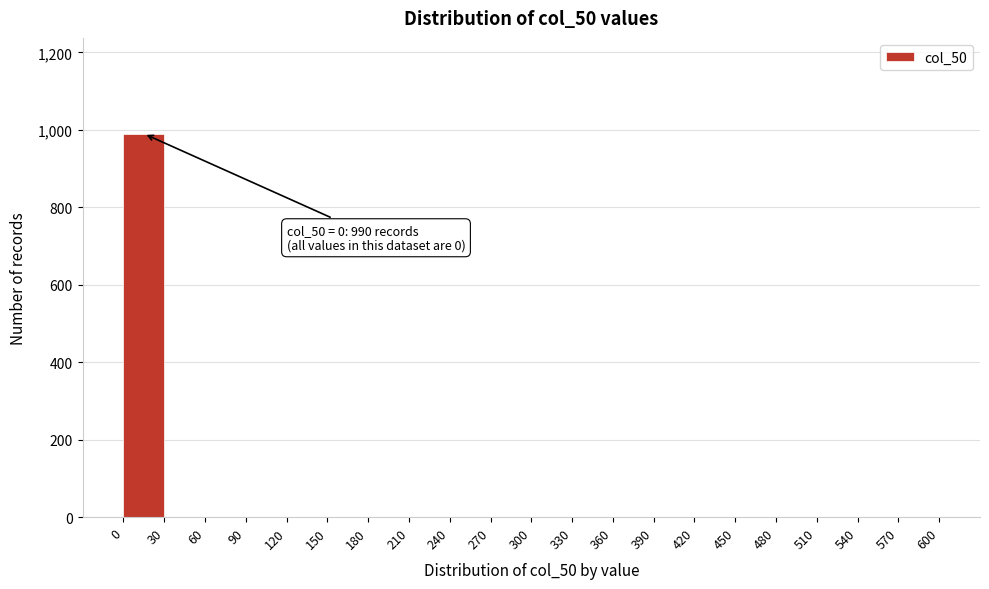

Which range on the x-axis has the tallest bar?

0 to 30